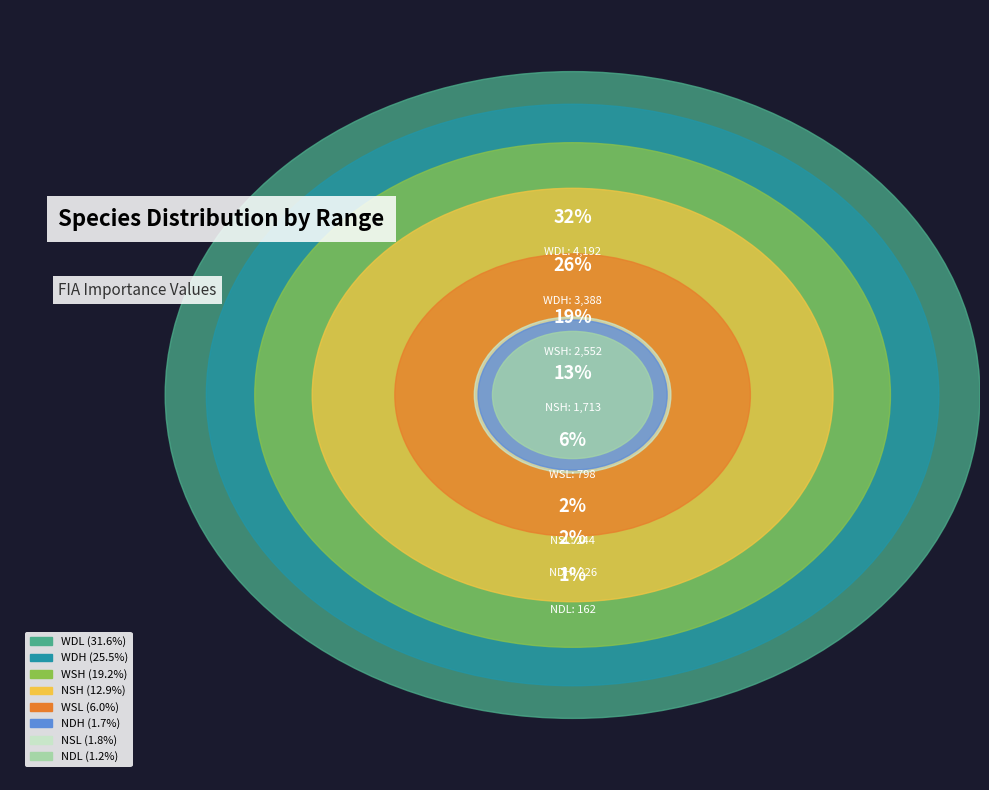

To the nearest percent, what portion does WSH represent?

19%